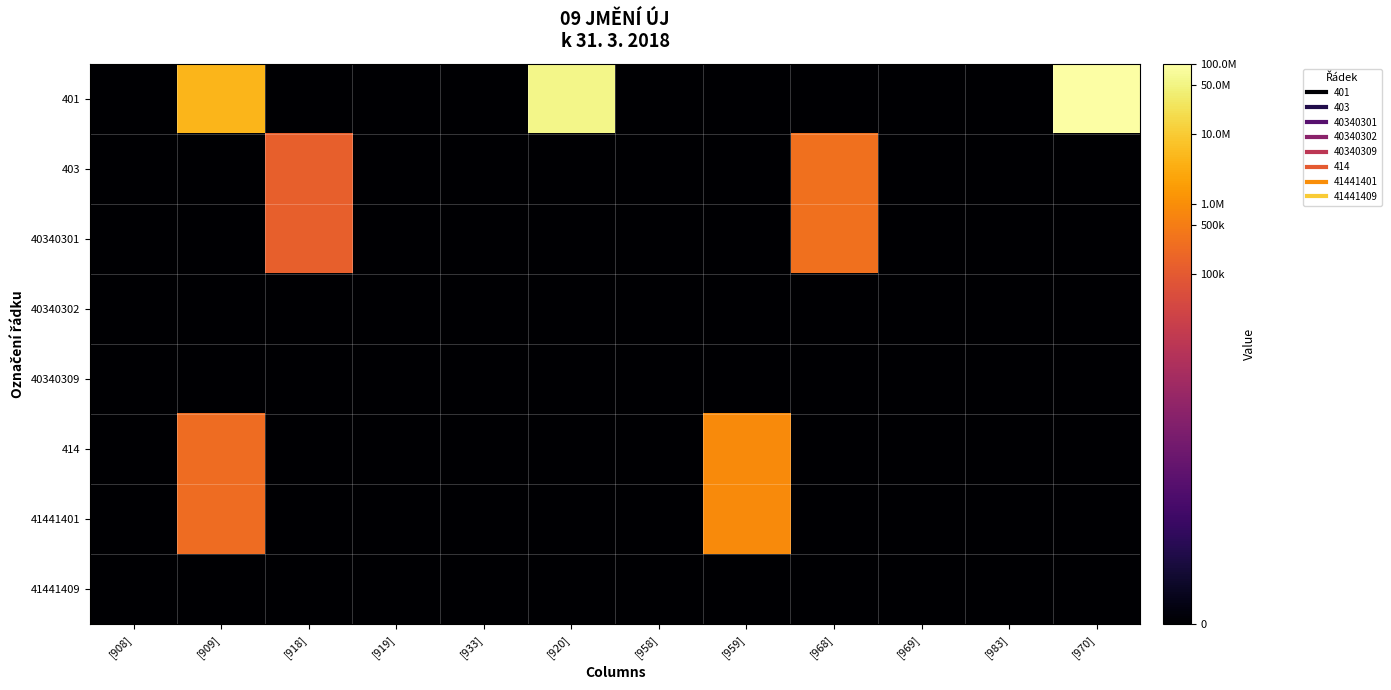

Reading left to right, transcribe all the data shown in this chart.

401: [908]=0.0	[909]=15.3	[918]=0.0	[919]=0.0	[933]=0.0	[920]=17.9	[958]=0.0	[959]=0.0	[968]=0.0	[969]=0.0	[983]=0.0	[970]=18.4
403: [908]=0.0	[909]=0.0	[918]=11.8	[919]=0.0	[933]=0.0	[920]=0.0	[958]=0.0	[959]=0.0	[968]=12.6	[969]=0.0	[983]=0.0	[970]=0.0
40340301: [908]=0.0	[909]=0.0	[918]=11.8	[919]=0.0	[933]=0.0	[920]=0.0	[958]=0.0	[959]=0.0	[968]=12.6	[969]=0.0	[983]=0.0	[970]=0.0
40340302: [908]=0.0	[909]=0.0	[918]=0.0	[919]=0.0	[933]=0.0	[920]=0.0	[958]=0.0	[959]=0.0	[968]=0.0	[969]=0.0	[983]=0.0	[970]=0.0
40340309: [908]=0.0	[909]=0.0	[918]=0.0	[919]=0.0	[933]=0.0	[920]=0.0	[958]=0.0	[959]=0.0	[968]=0.0	[969]=0.0	[983]=0.0	[970]=0.0
414: [908]=0.0	[909]=12.4	[918]=0.0	[919]=0.0	[933]=0.0	[920]=0.0	[958]=0.0	[959]=13.7	[968]=0.0	[969]=0.0	[983]=0.0	[970]=0.0
41441401: [908]=0.0	[909]=12.4	[918]=0.0	[919]=0.0	[933]=0.0	[920]=0.0	[958]=0.0	[959]=13.7	[968]=0.0	[969]=0.0	[983]=0.0	[970]=0.0
41441409: [908]=0.0	[909]=0.0	[918]=0.0	[919]=0.0	[933]=0.0	[920]=0.0	[958]=0.0	[959]=0.0	[968]=0.0	[969]=0.0	[983]=0.0	[970]=0.0